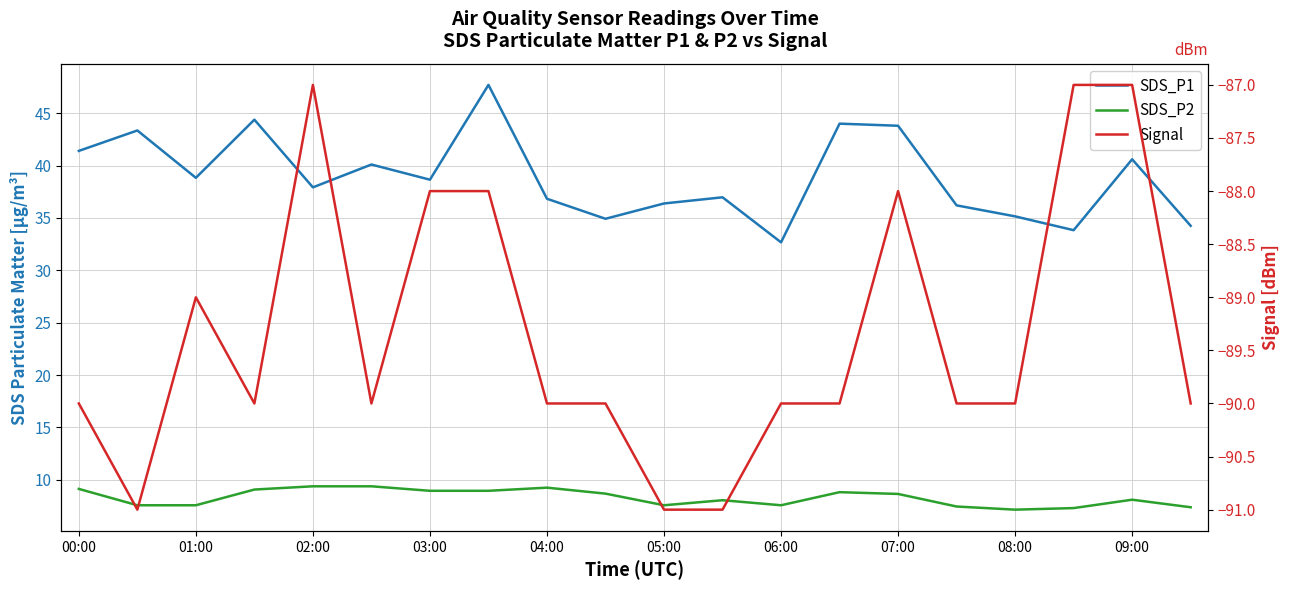

Which series changed the most between 14 and 15?

SDS_P1